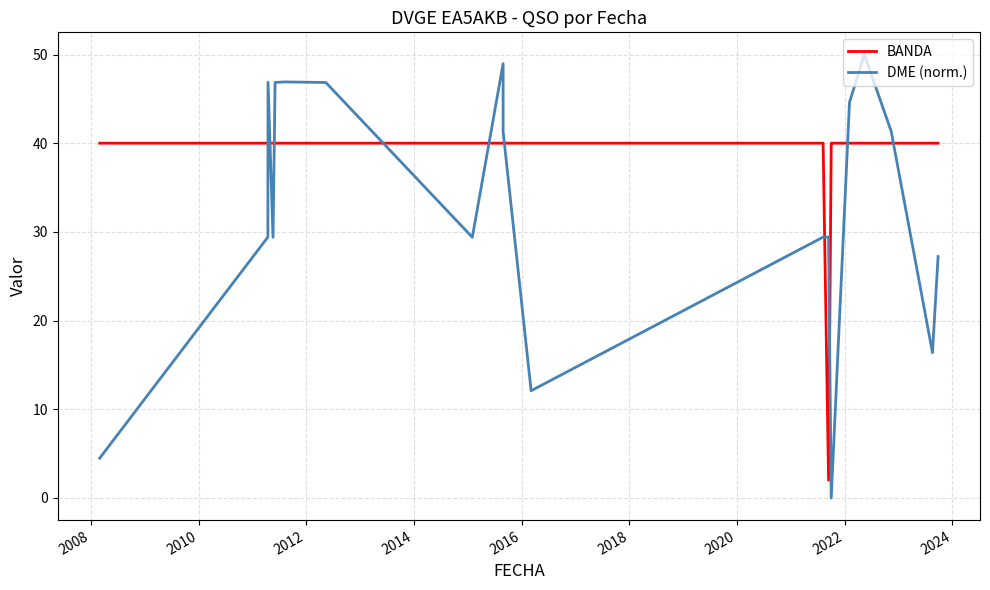

How many times do DME (norm.) and BANDA cross each other?

10